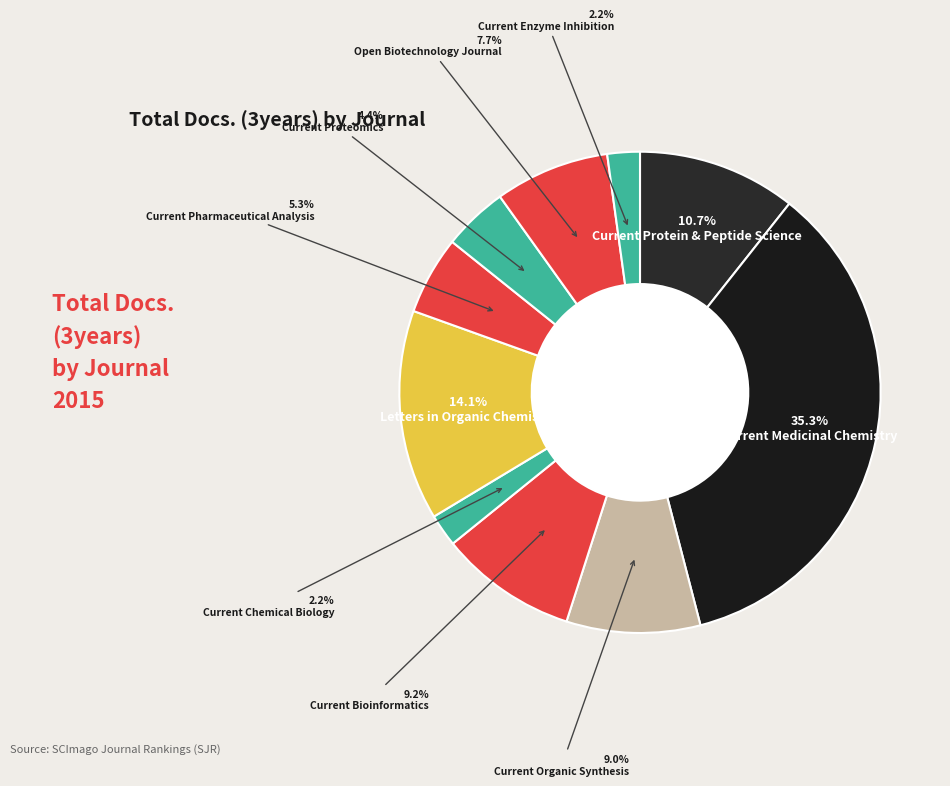

To the nearest percent, what is the average slice percentage?

10%